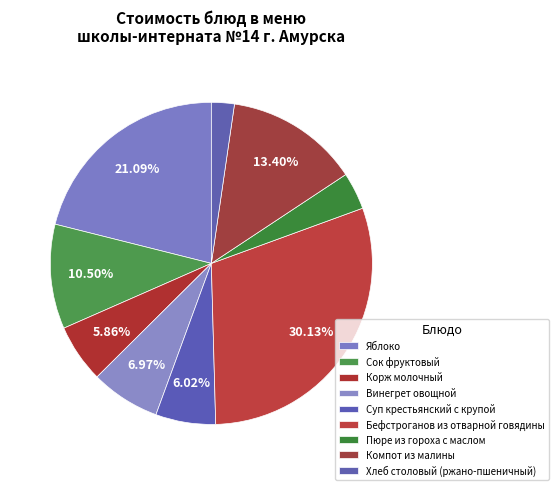

Which category has the smallest portion of the pie?

Хлеб столовый (ржано-пшеничный)